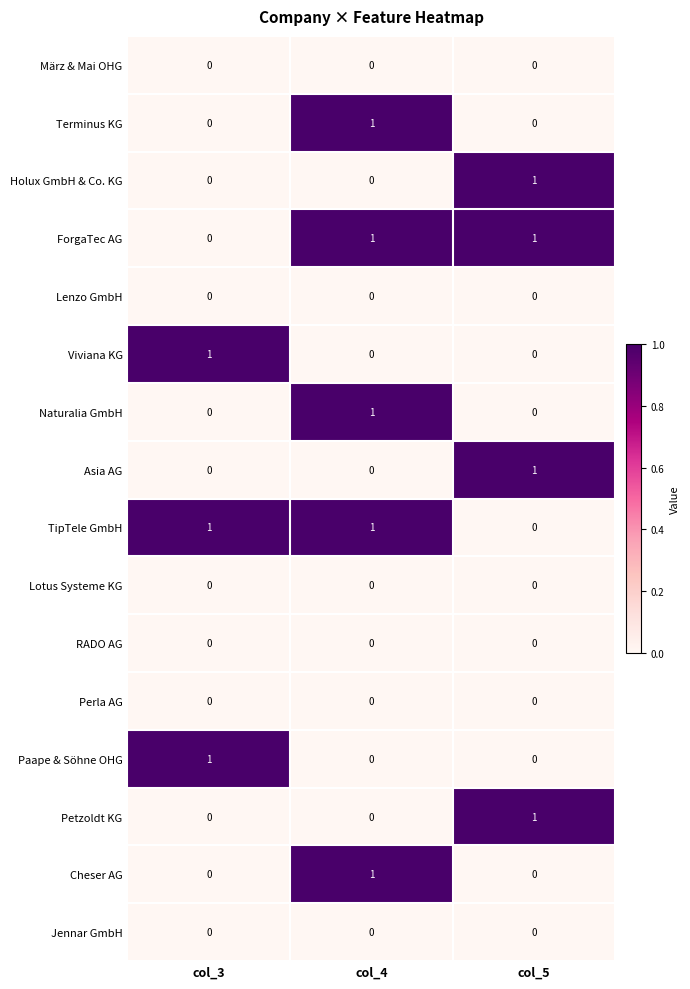

How many TipTele GmbH values are between 0 and 1?

3